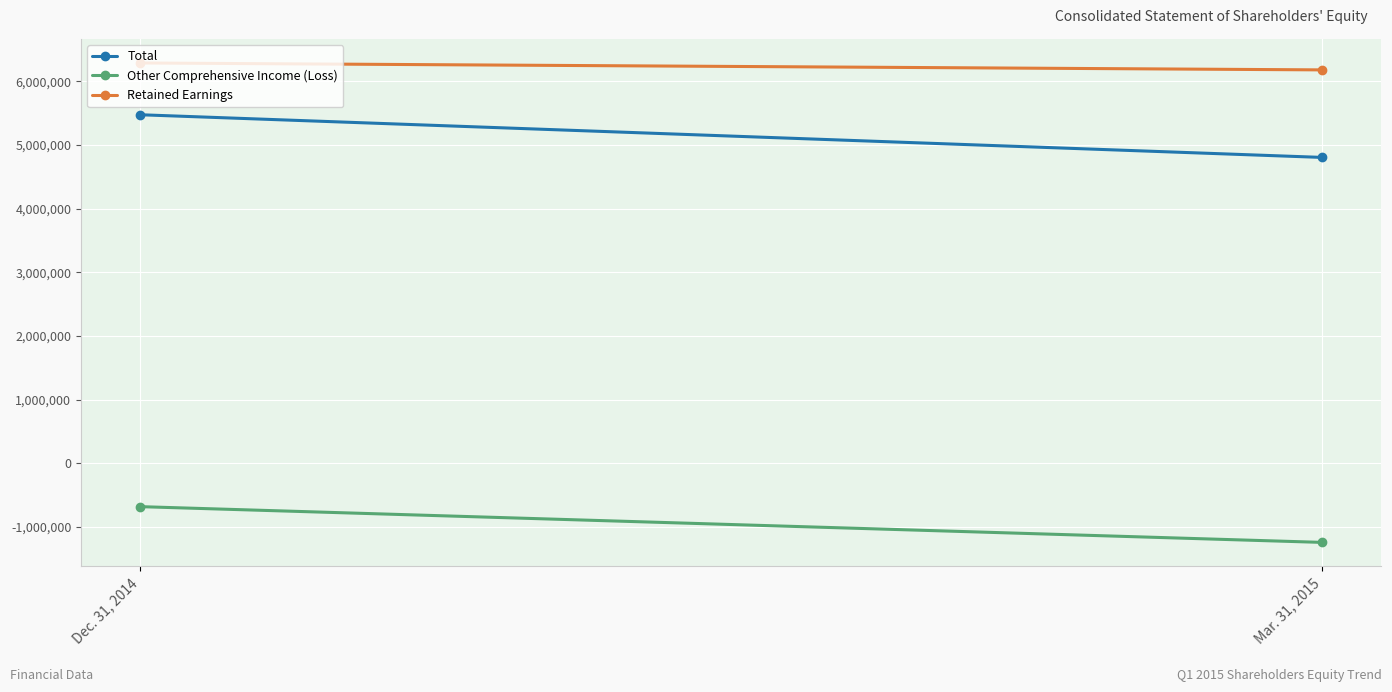

What is the label of the 1st point from the right?

Mar. 31, 2015